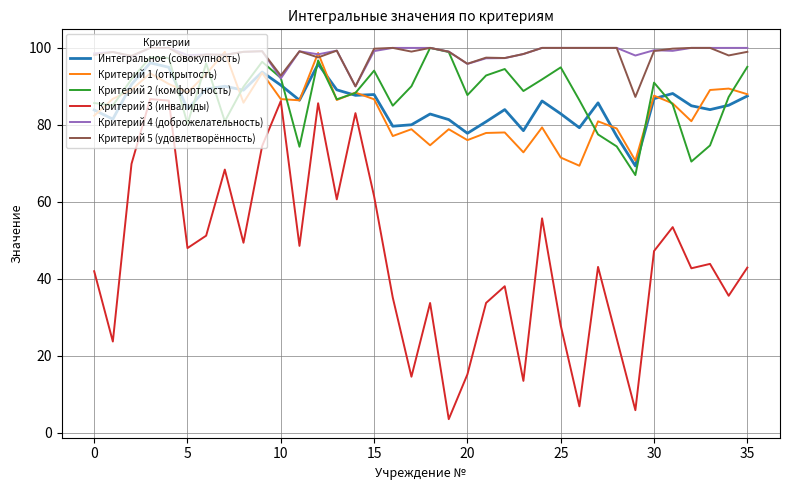

In Критерий 2 (комфортность), how many points are lower than both neighbors (excluding endpoints)?

10